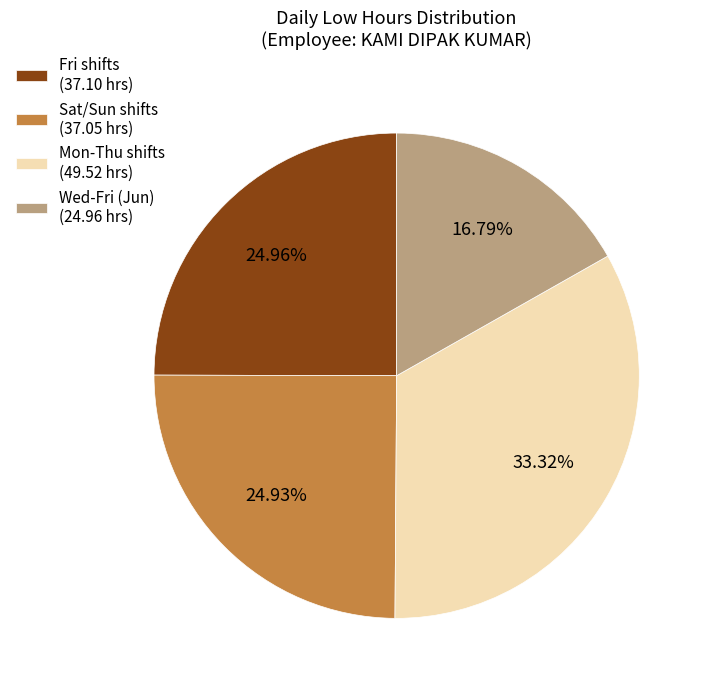

Which has a higher value, Fri shifts (37.10 hrs) or Wed-Fri (Jun) (24.96 hrs)?

Fri shifts (37.10 hrs)